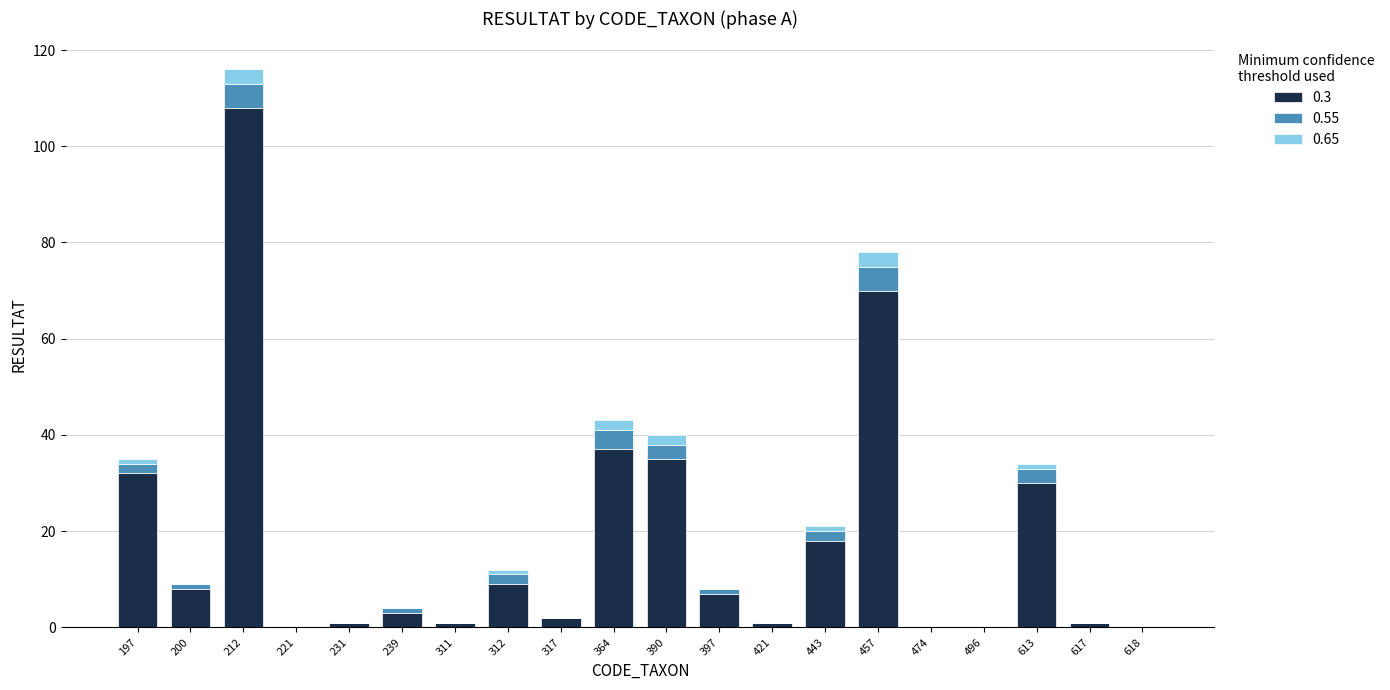

True or false: 0.3 has a value of 16 at 390.

False